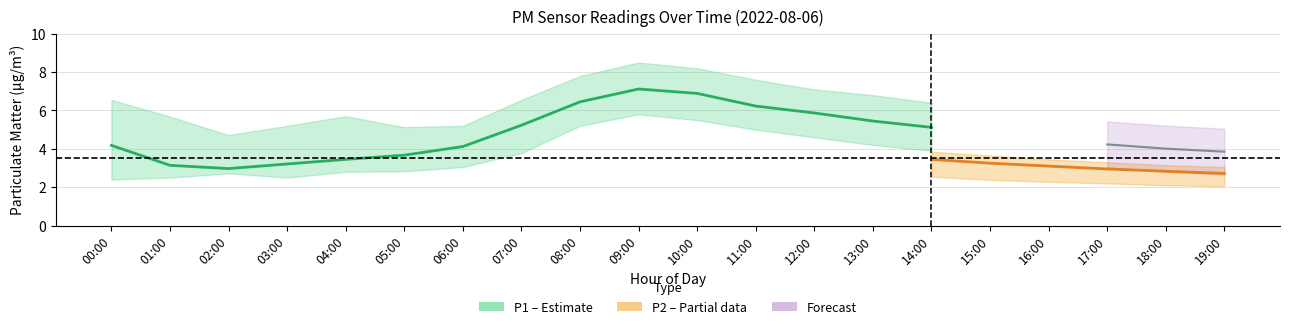

What is the label of the 3rd point from the right?

17:00